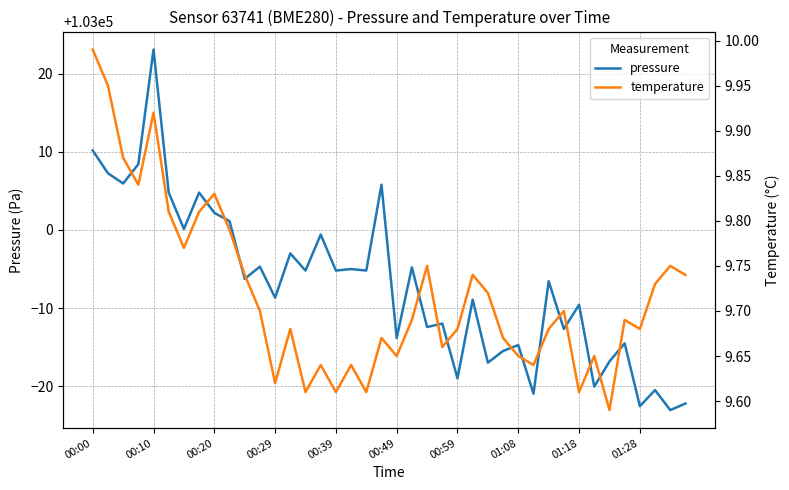

What is the minimum value shown in the chart?

9.6